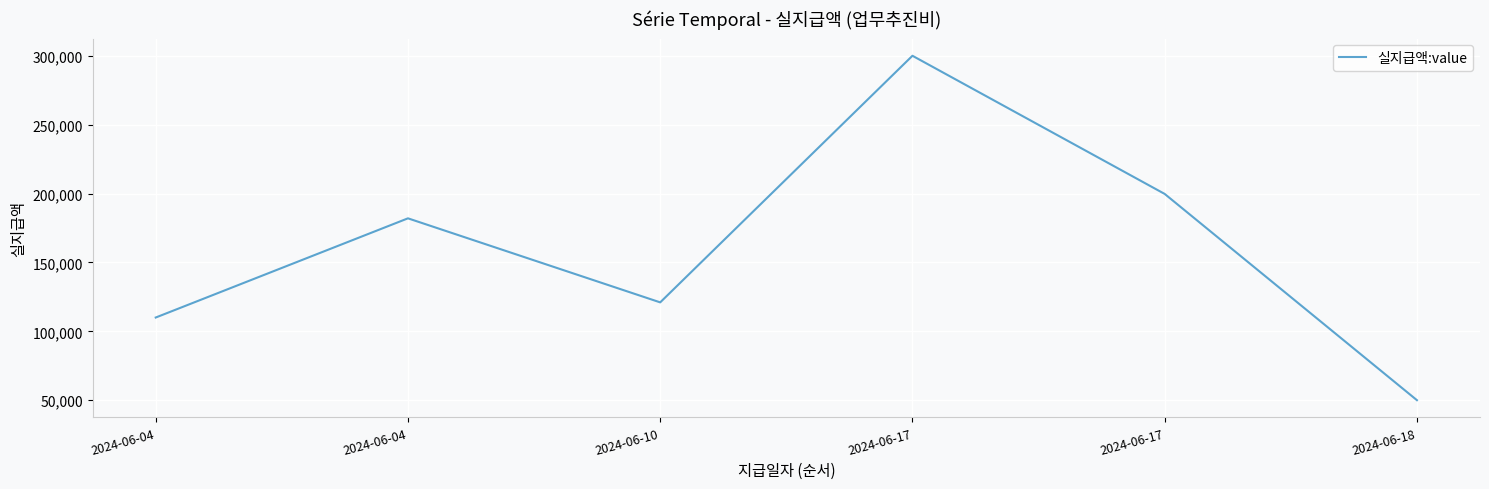

The chart shows a value of 420793 at 2024-06-17. True or false?

False